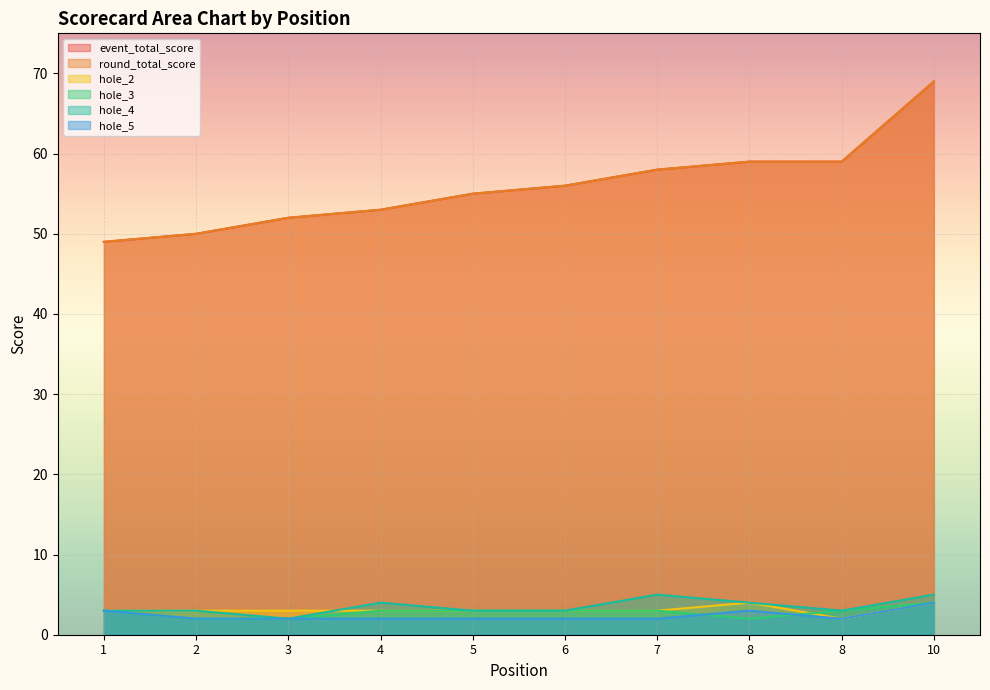

True or false: hole_3 has a value of 3 at 1.

True